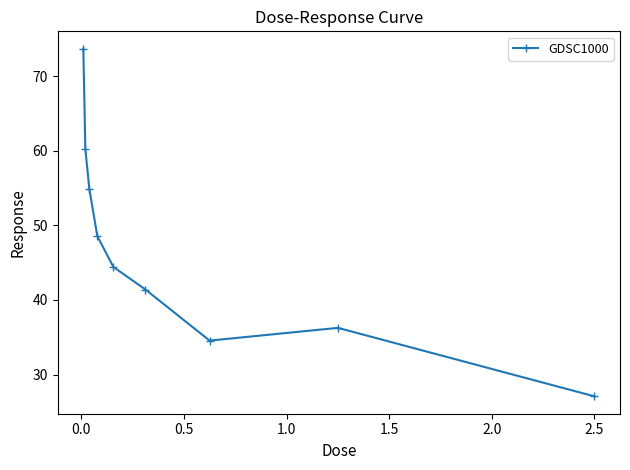

Is this an area chart (filled region under the line)?

No